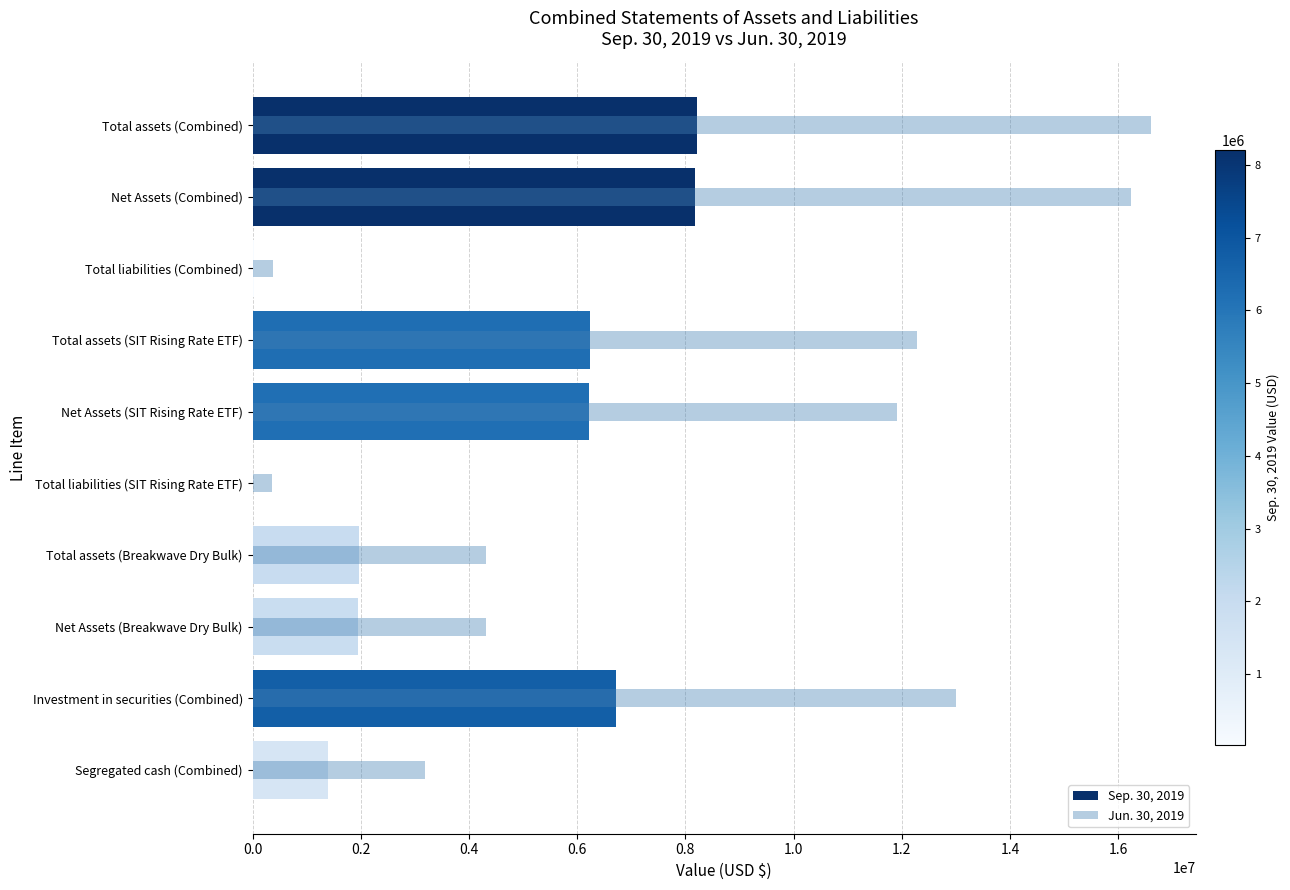

How many categories are shown in the chart?

10